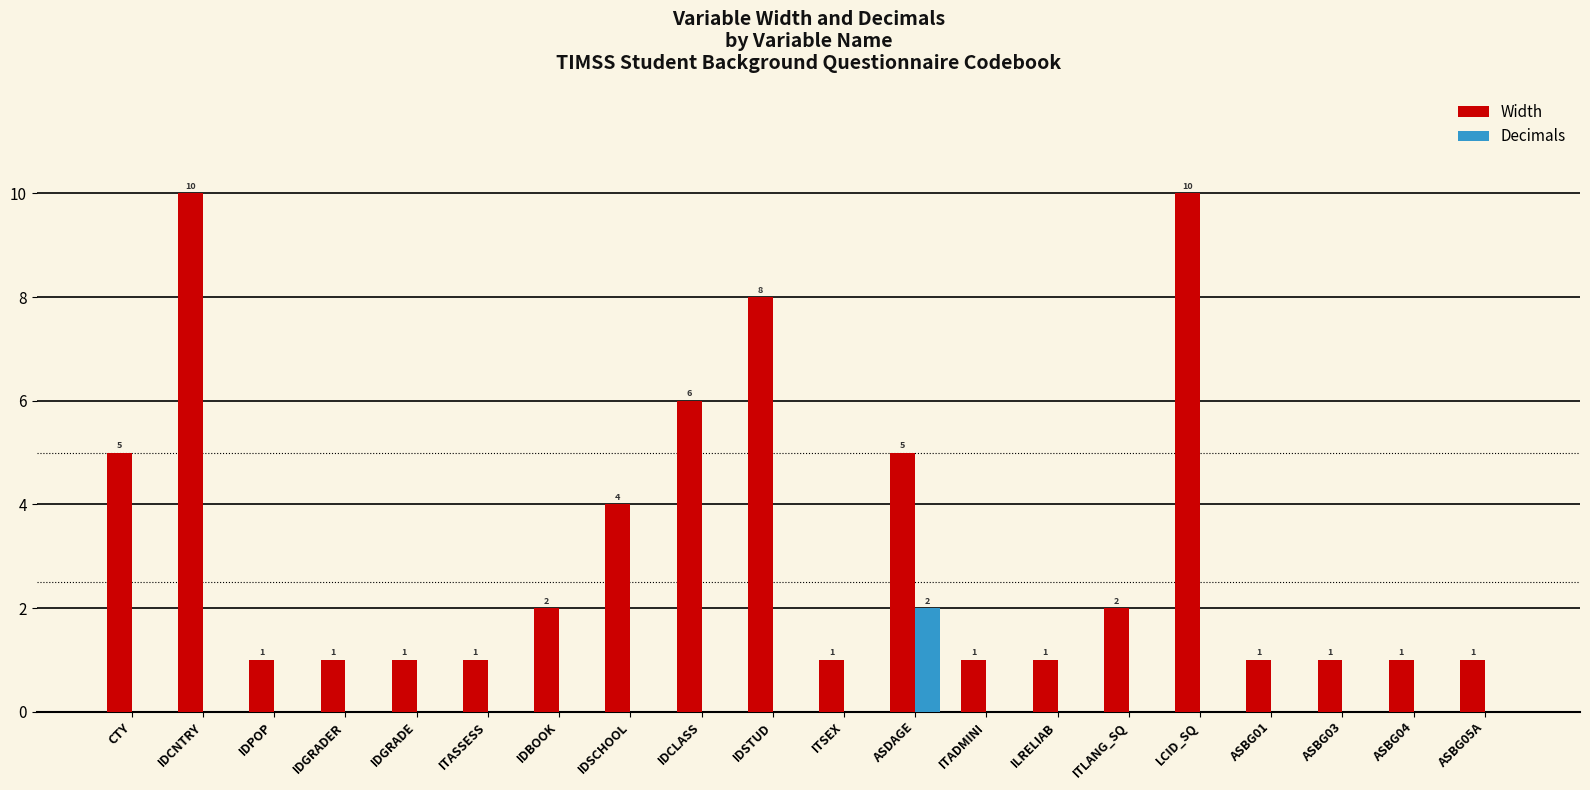

How many Width values are between 1 and 5?

16